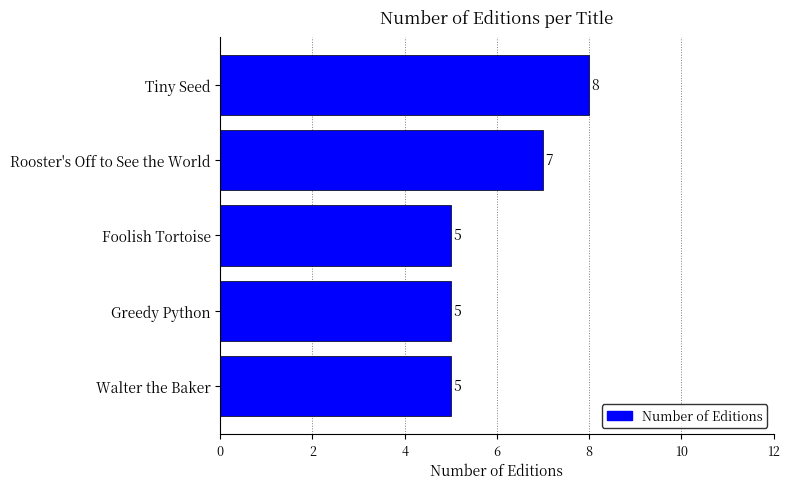

How many values are between 5 and 7?

4